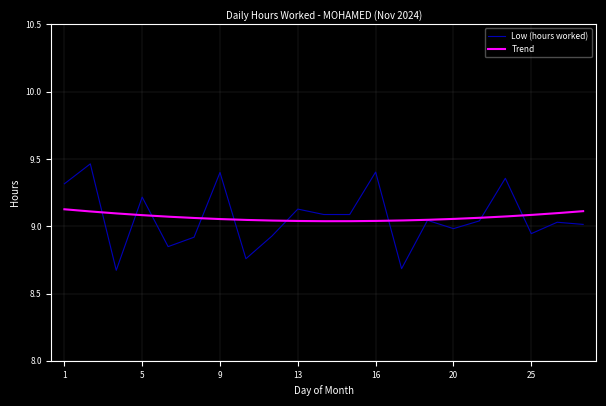

How many interior local valleys (lower than both neighbors) does the data have?

6